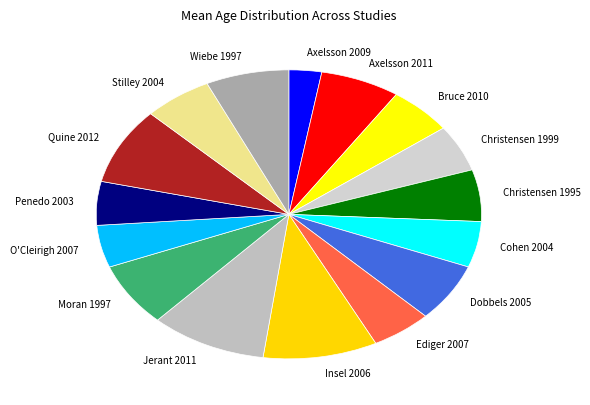

Does Bruce 2010 represent more than half of the total?

No